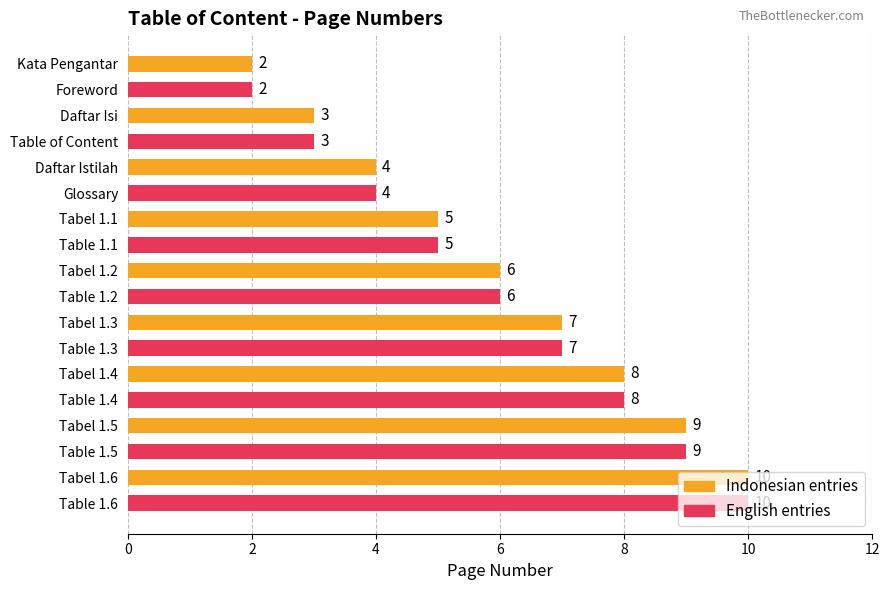

What is the smallest value displayed?

2